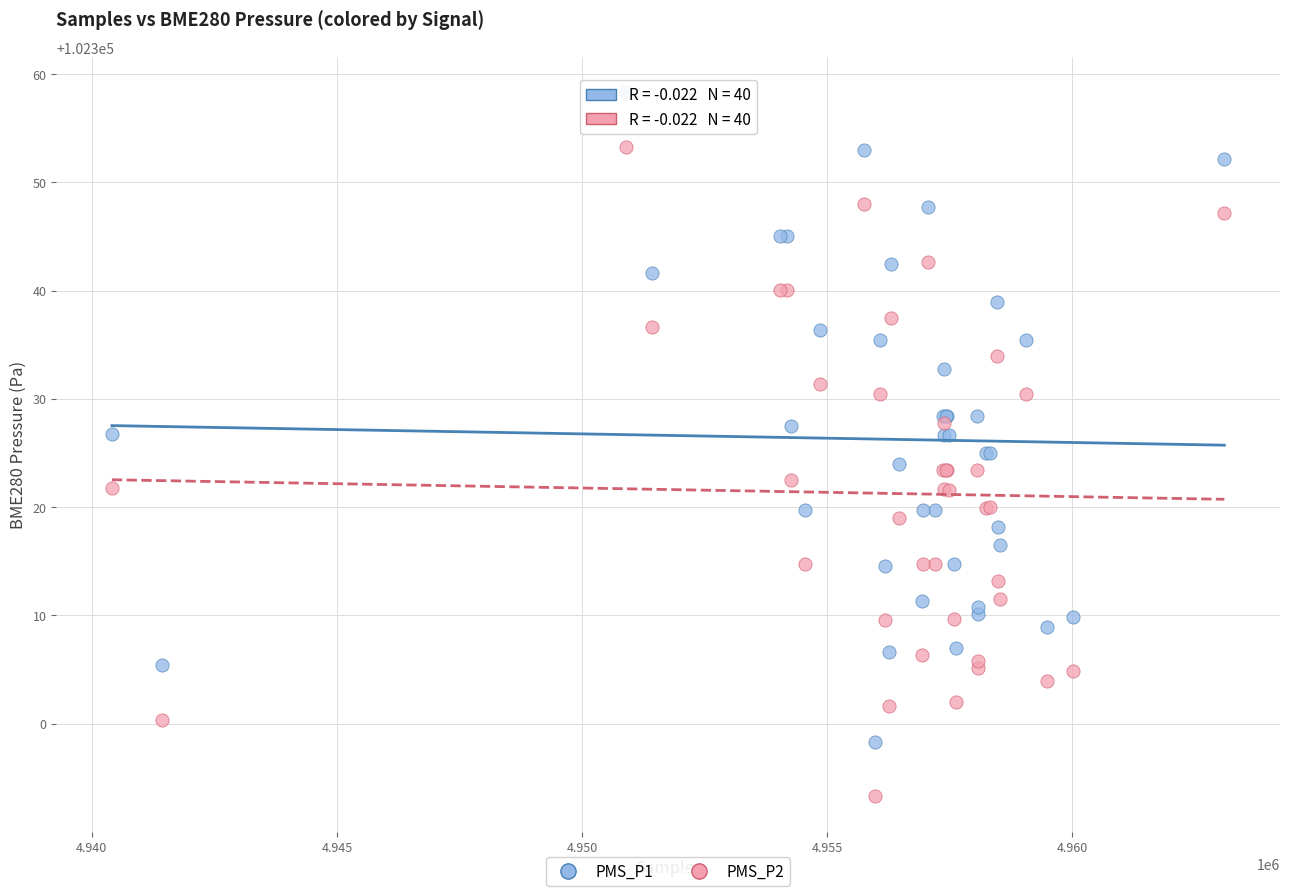

Which series reaches the maximum Y coordinate?

PMS_P1